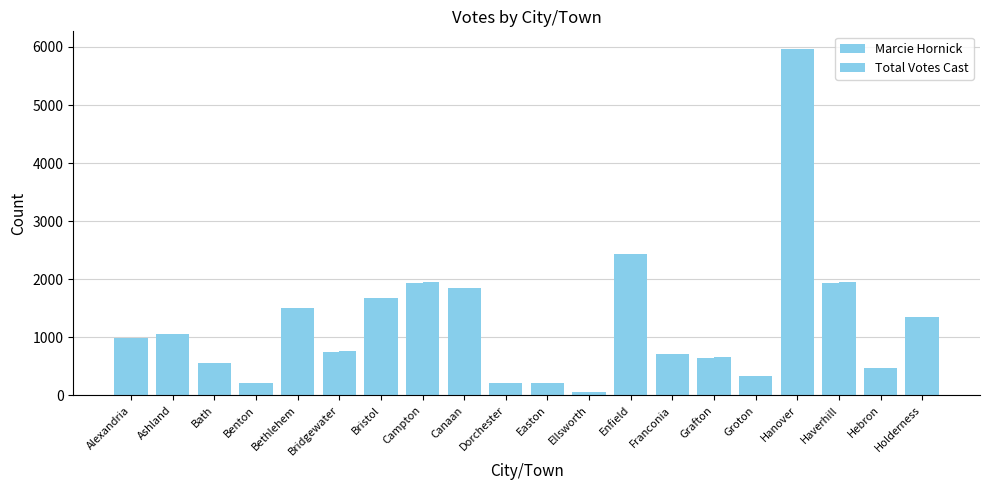

What is the label of the 2nd bar from the left?

Ashland